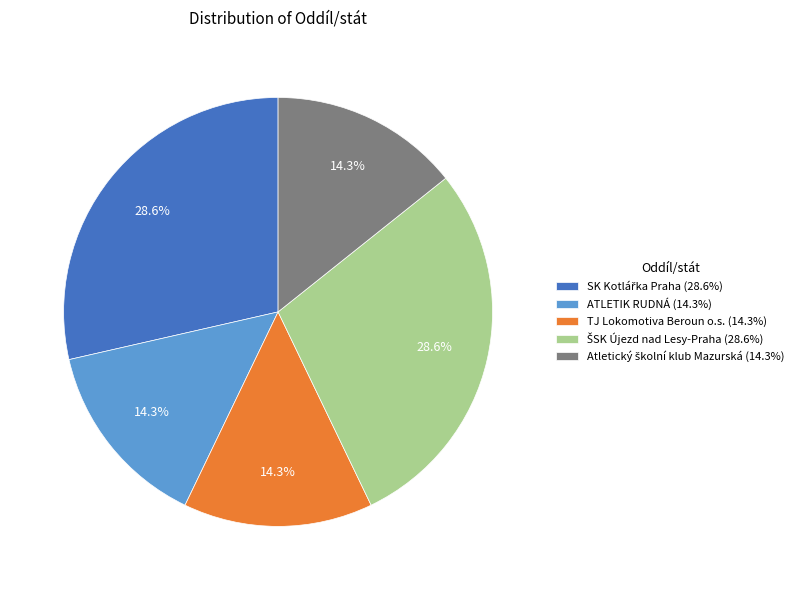

How much of the chart is everything except TJ Lokomotiva Beroun o.s. (14.3%)?

85.7%